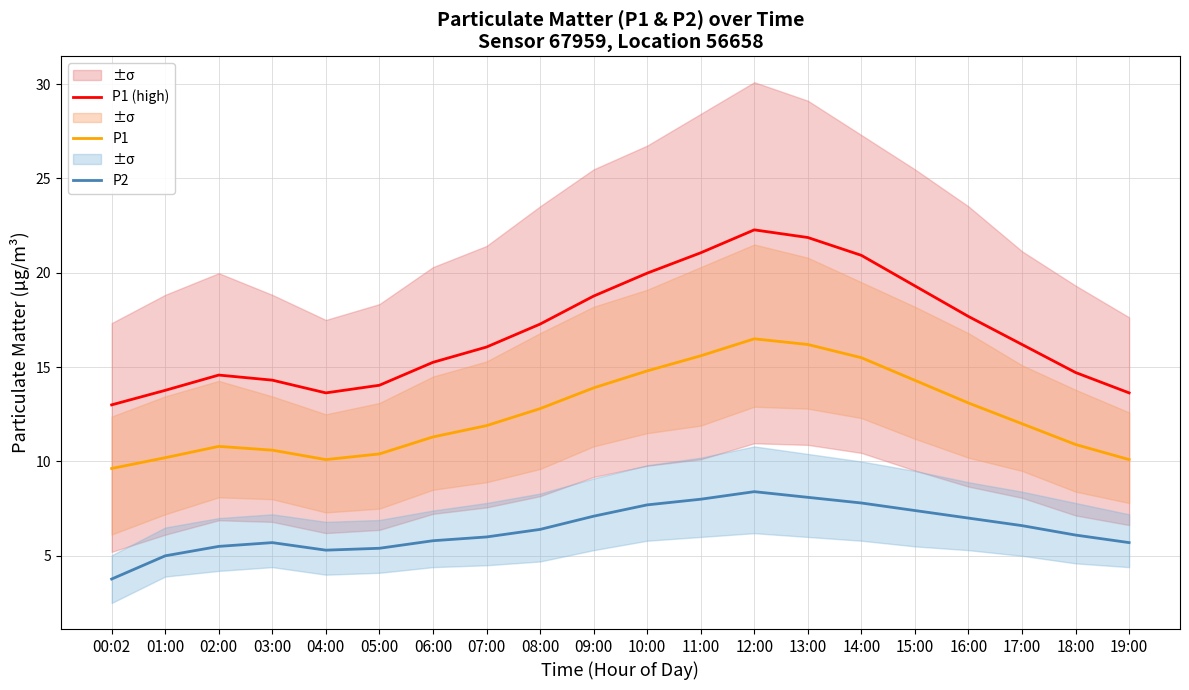

What value does the P2 series have at 16:00?

7.0